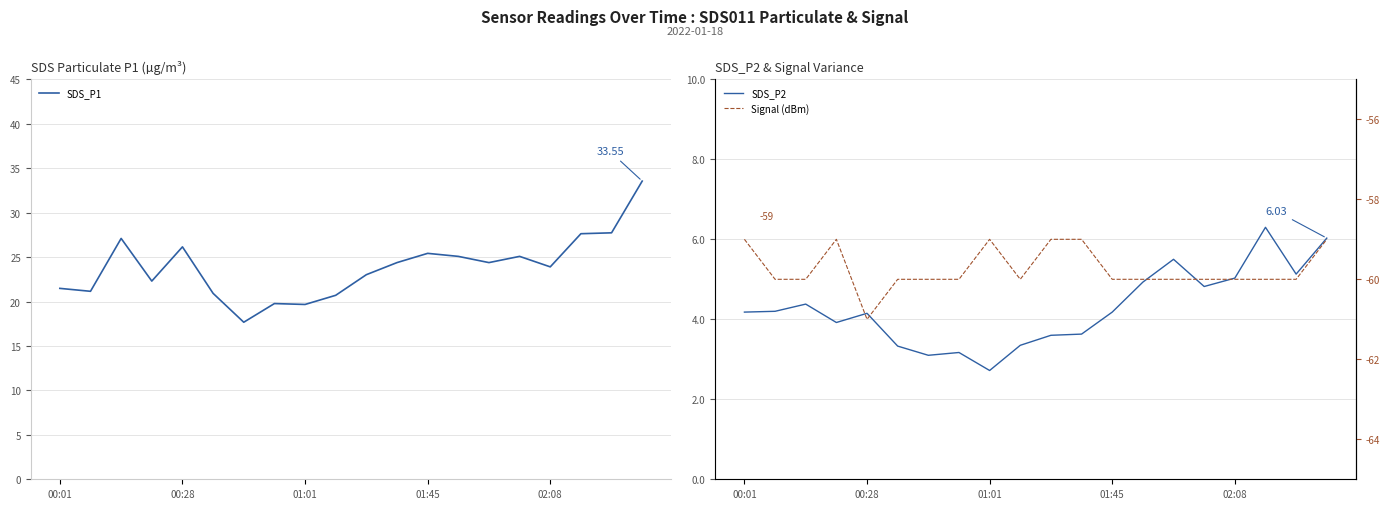

What is the total value across all series at 7?

-37.1